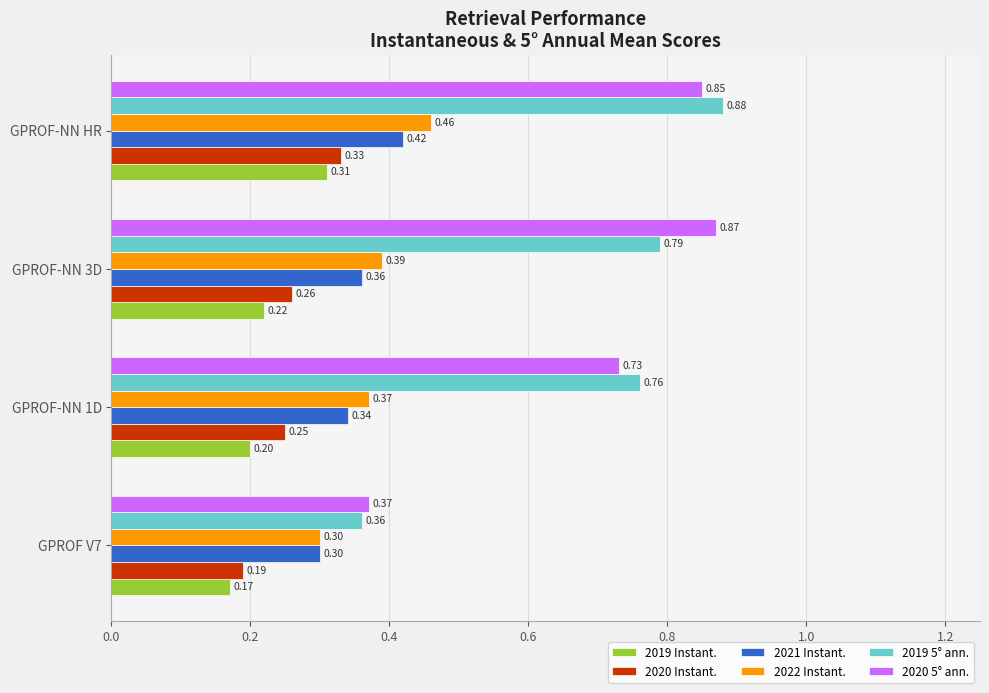

Which category has the highest value across all series?

GPROF-NN HR